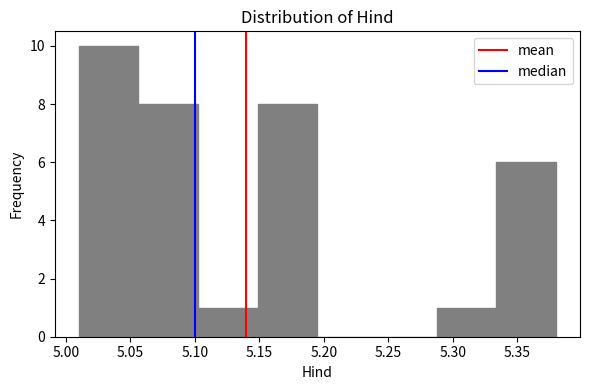

Reading left to right, transcribe this chart: for each bar, give the range it covers on the x-axis and its height. Neither the bar edges nor the heights are printed on the chart, so give them approximately, as read against the axes.

5.010 to 5.055: 10
5.055 to 5.105: 8
5.105 to 5.150: 1
5.150 to 5.195: 8
5.195 to 5.240: 0
5.240 to 5.290: 0
5.290 to 5.335: 1
5.335 to 5.380: 6